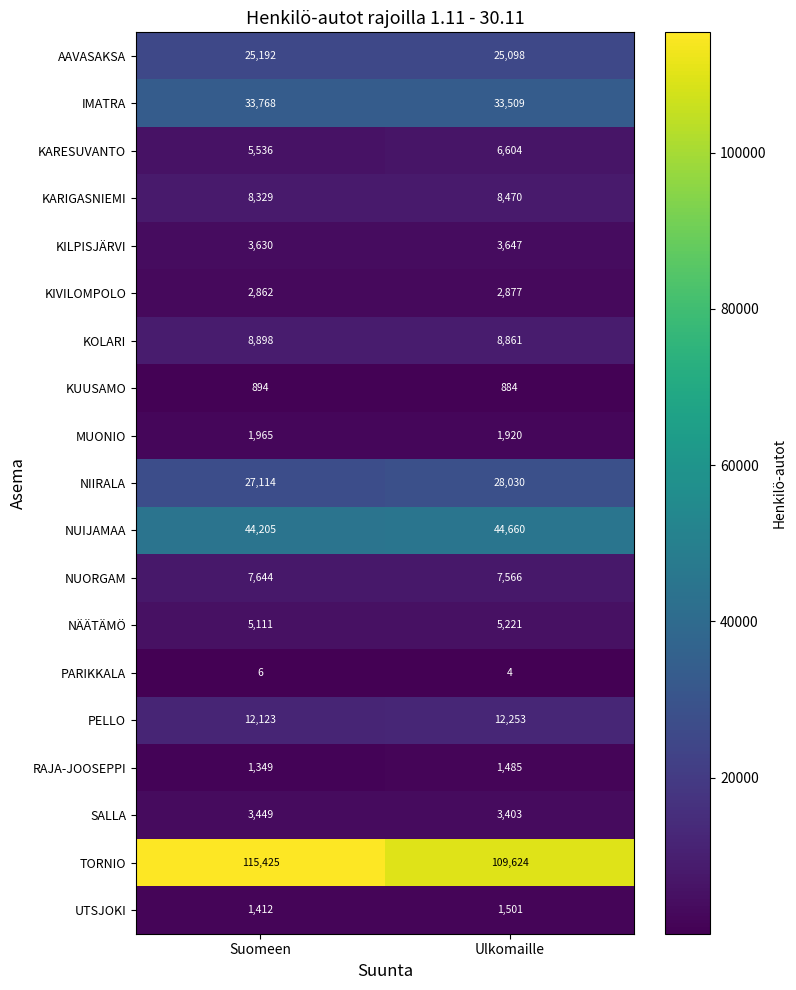

What is the sum of the PARIKKALA values at Ulkomaille and Suomeen?

10